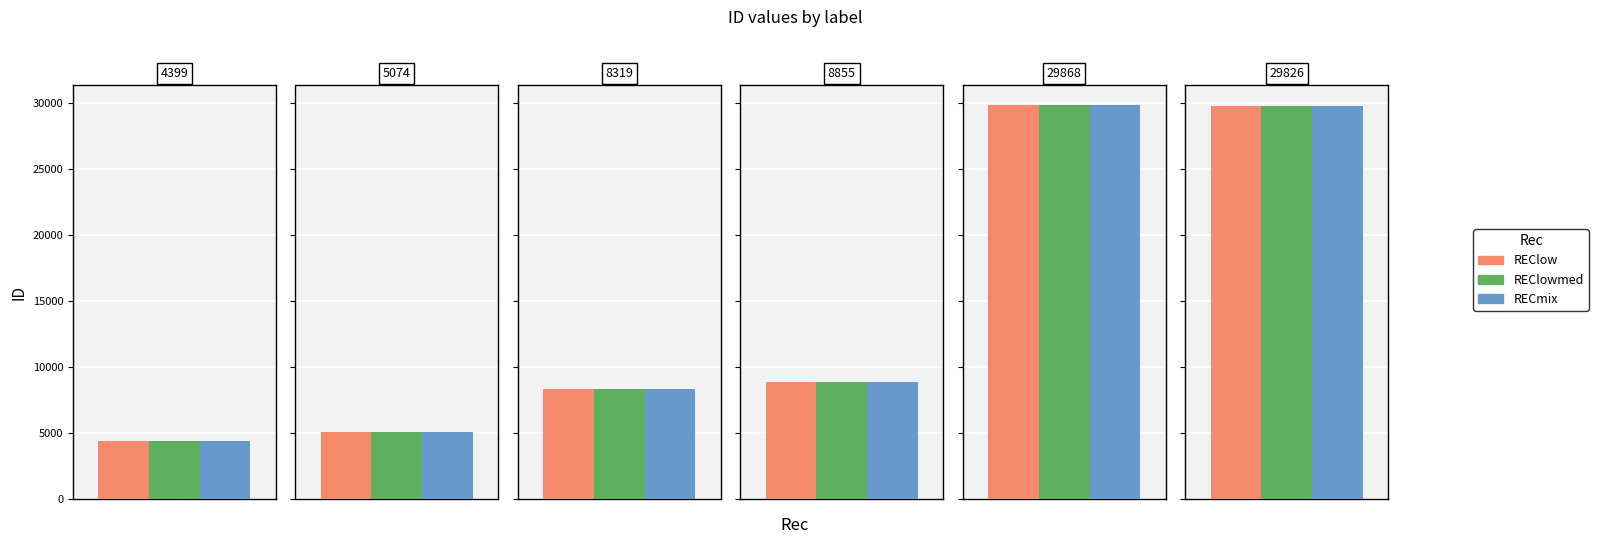

What is the difference between the second highest and second lowest values in the REClowmed series?

24759